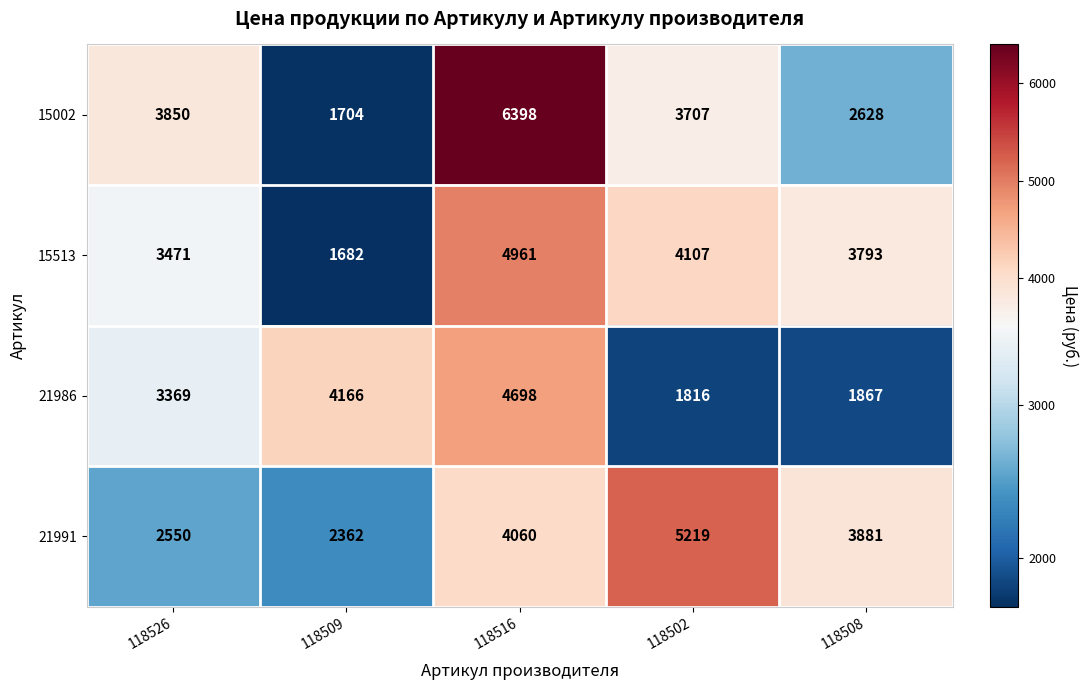

How many series are shown in this chart?

4